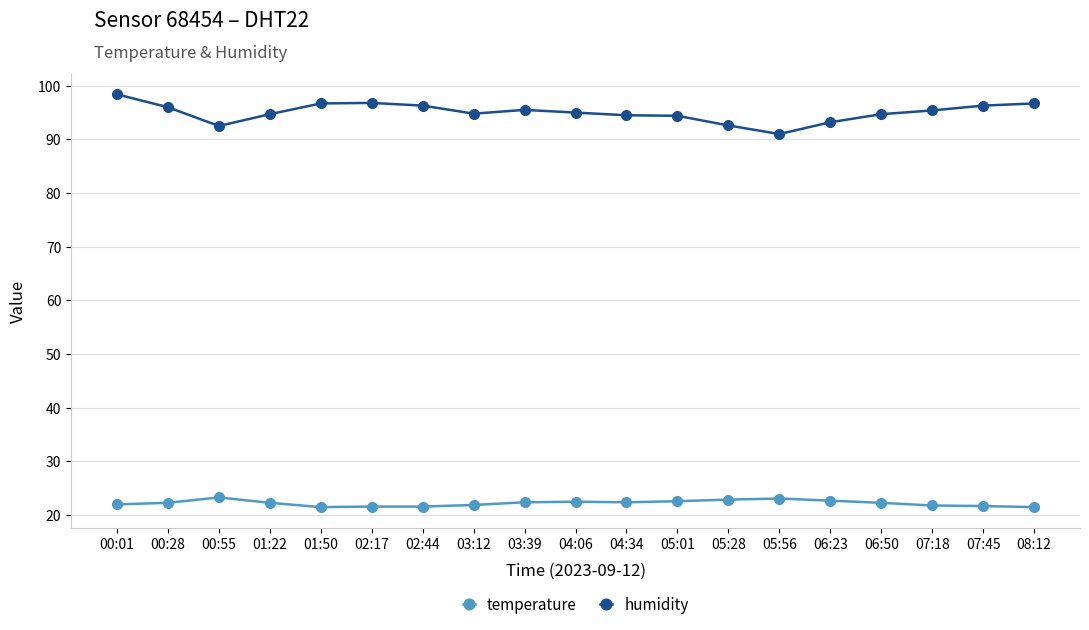

Rank the series by their average value, from lowest to highest.

temperature, humidity